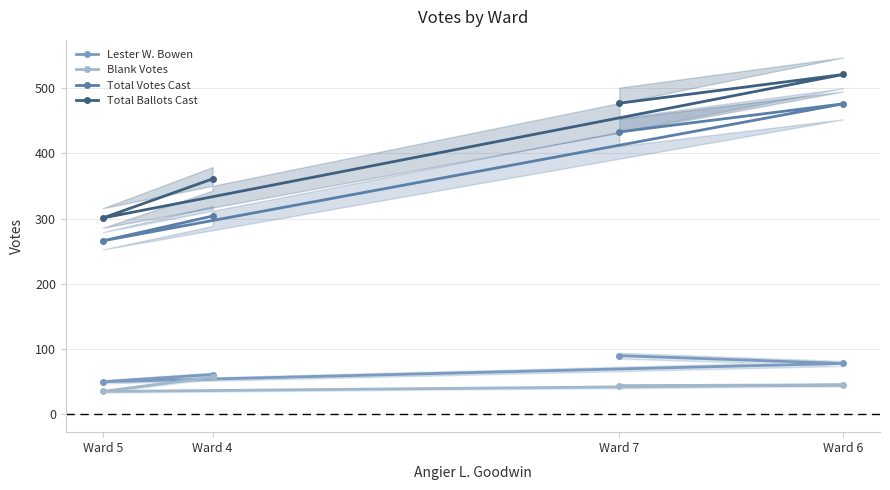

What is the sum of the Total Ballots Cast values at Ward 7 and Ward 5?

778